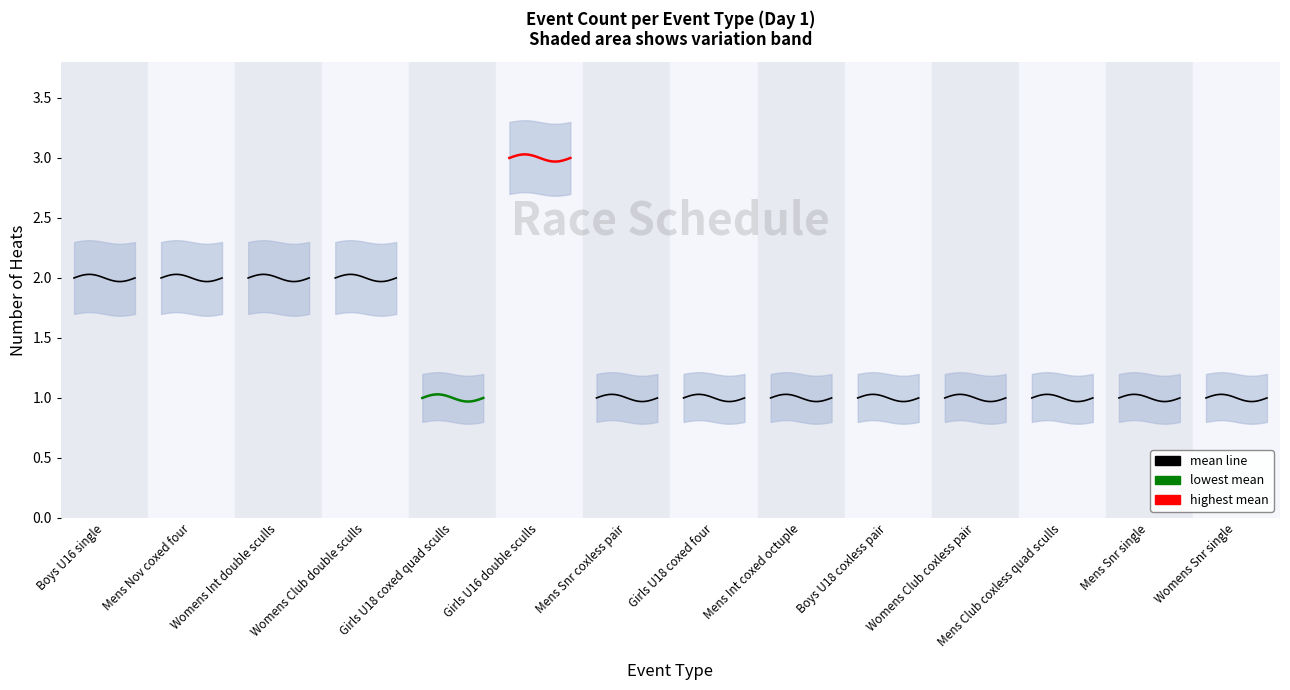

True or false: mean line and highest mean intersect in this chart.

False